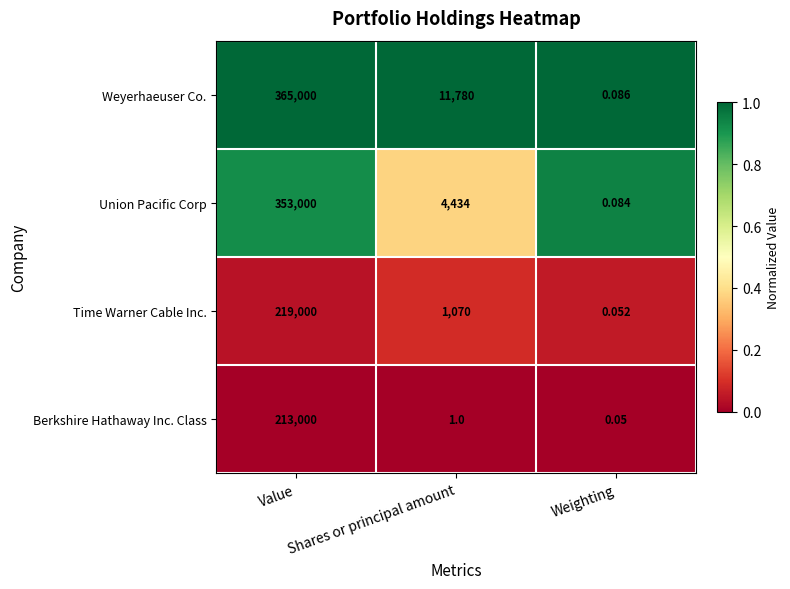

What is the spread (max minus min) of values at Weighting?

0.0